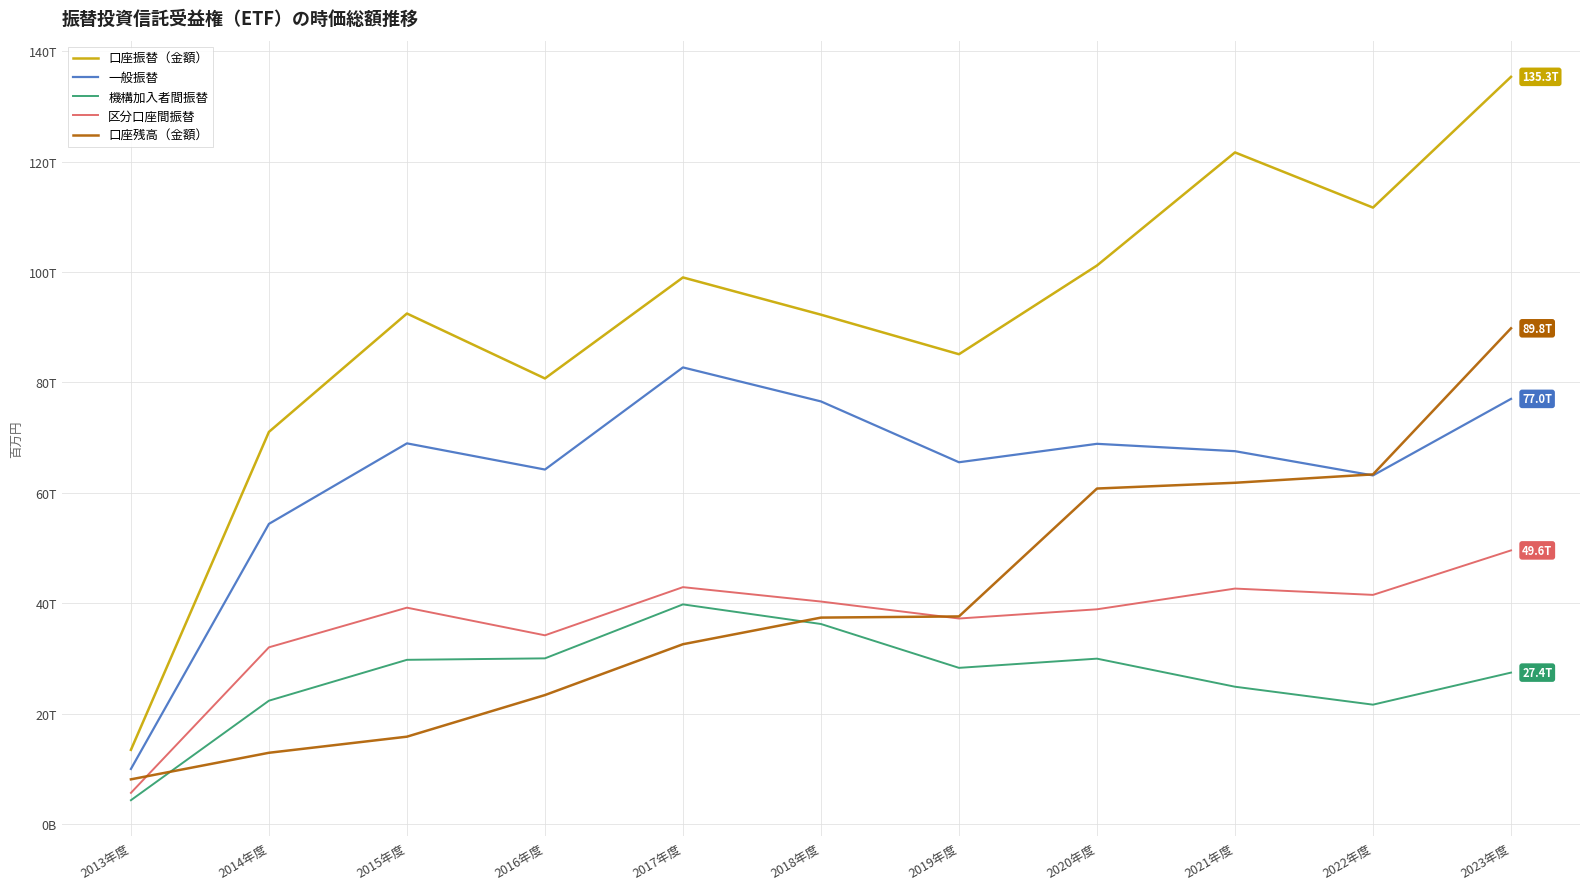

Which has a higher value, 2022年度 or 2018年度?

2022年度